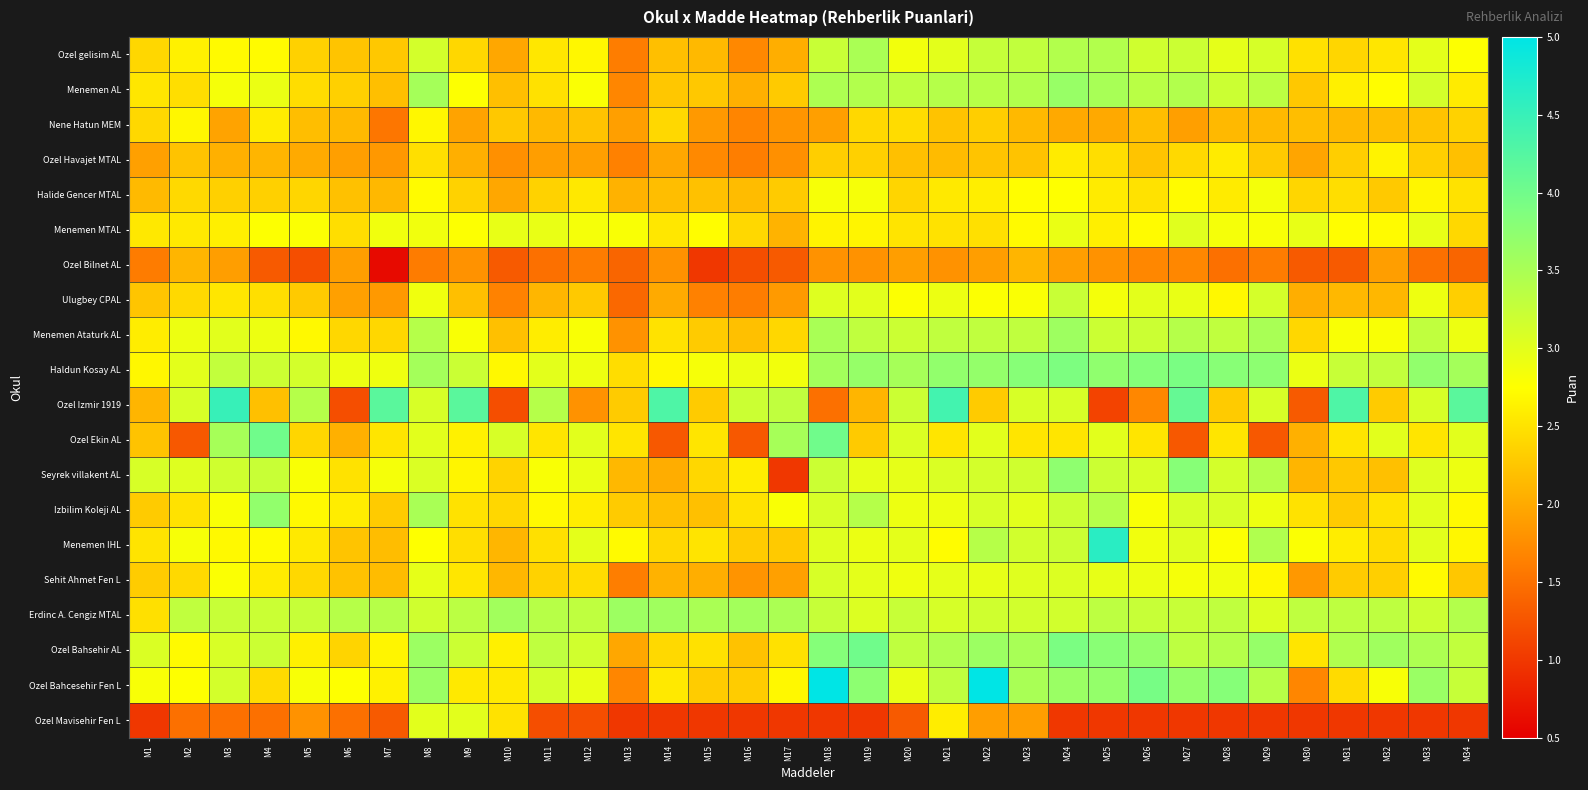

What is the greatest value displayed?

6.8